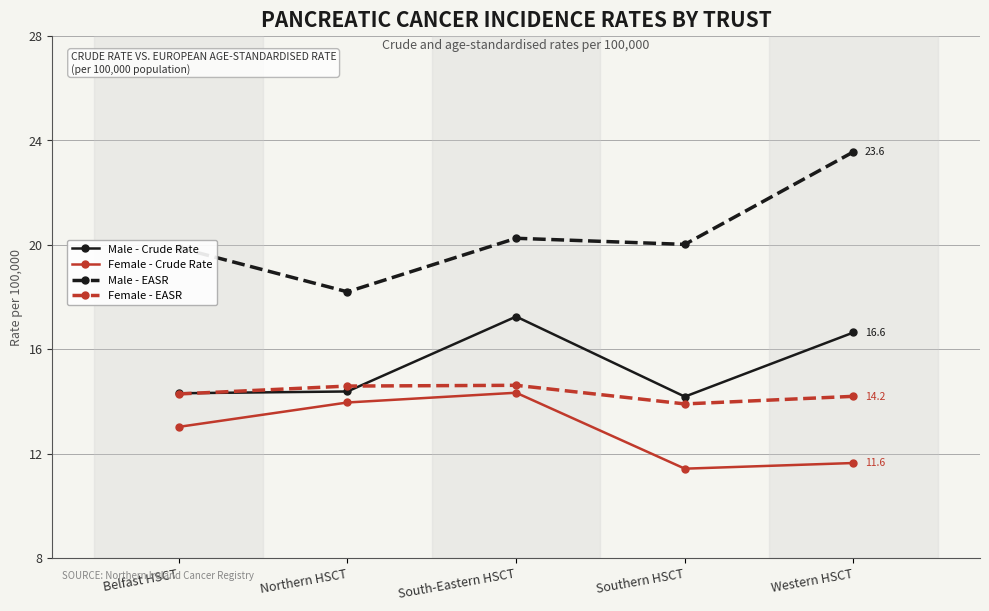

List the series in order of their peak value, highest first.

Male - EASR, Male - Crude Rate, Female - EASR, Female - Crude Rate